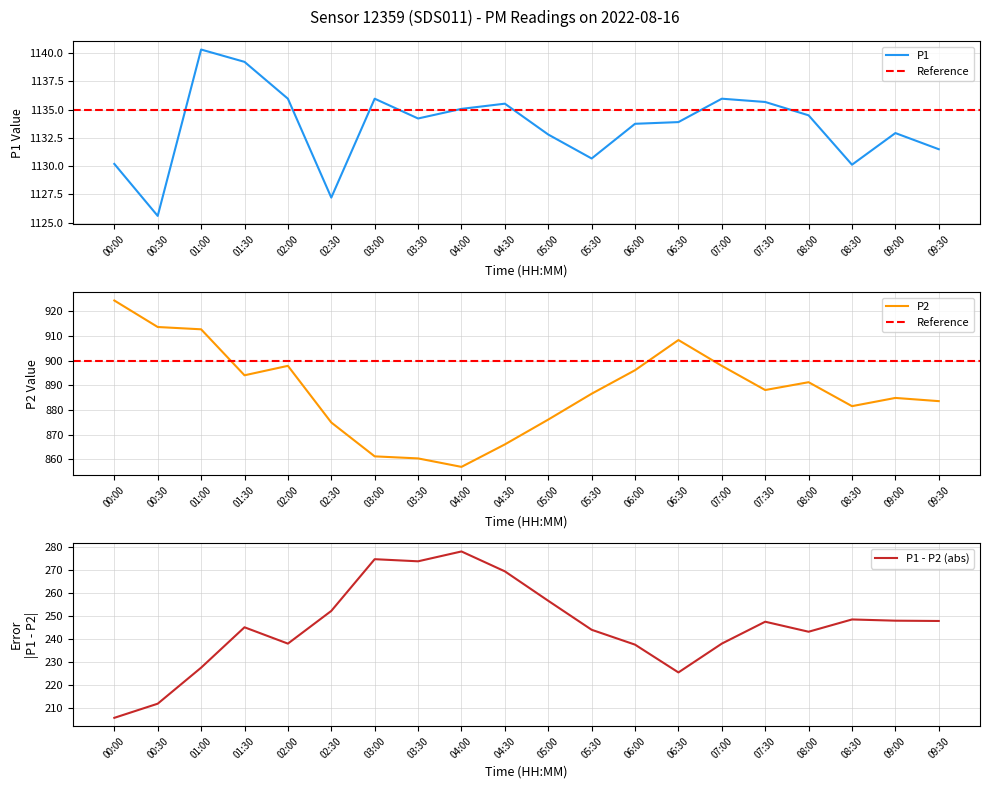

Which category has the highest value in the P1 series?

01:00